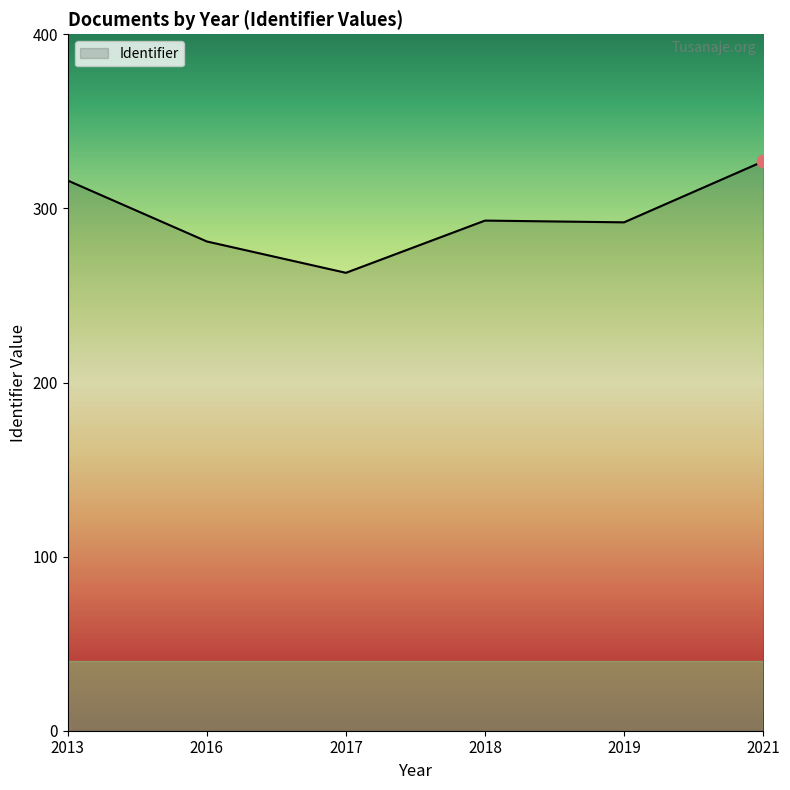

Approximately how many times larger is the value at 2017 compared to 2018?

0.9